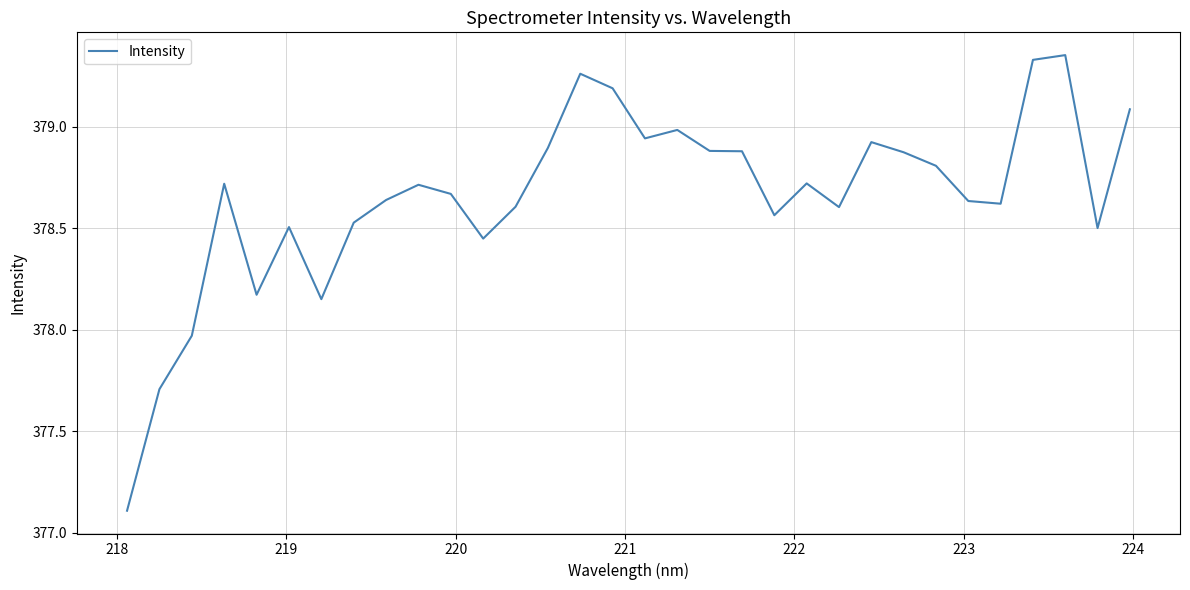

What is the smallest value displayed?

377.1